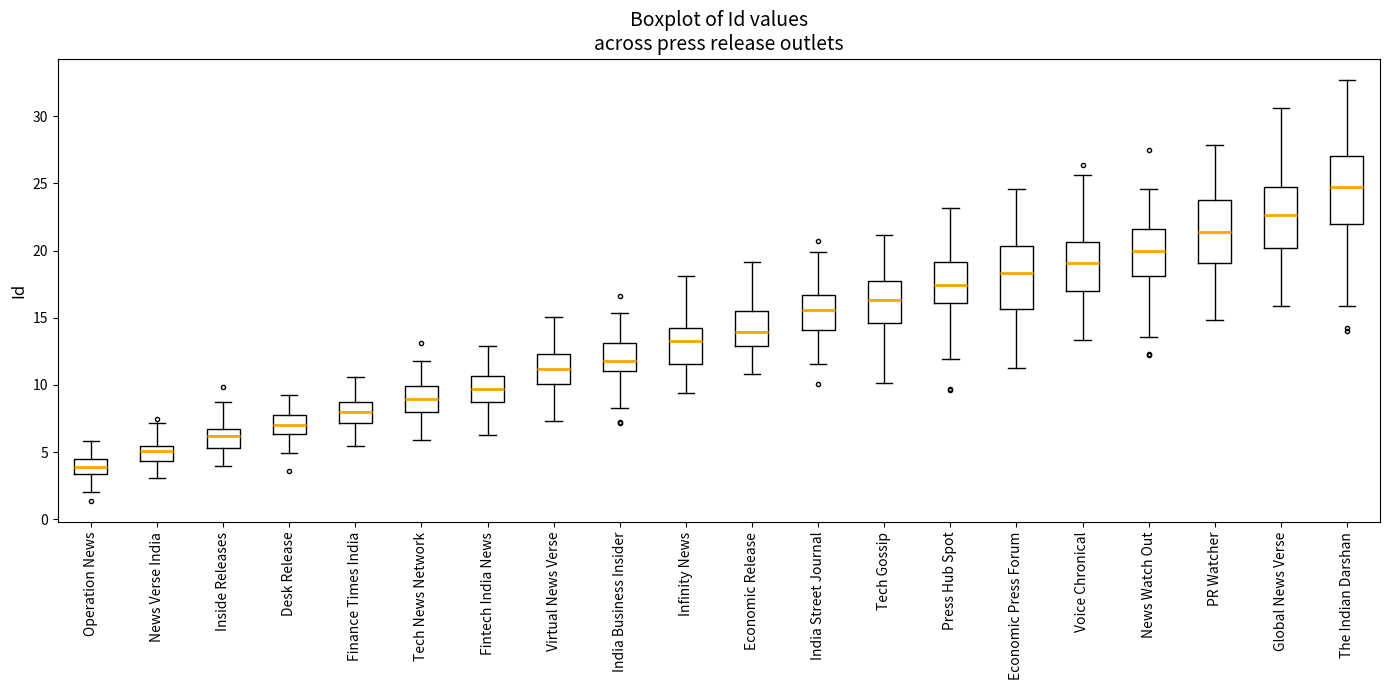

Reading left to right, read every box against the y-axis: the position of its median line, the range the box covers, and the ends of its whiskers. The values are not printed on the chart, so give them approximately, as read against the axis.

Operation News: median 4.0, box 3.5 to 4.5, whiskers 2.0 to 6.0
News Verse India: median 5.0, box 4.5 to 5.5, whiskers 3.0 to 7.0
Inside Releases: median 6.0, box 5.5 to 6.5, whiskers 4.0 to 8.5
Desk Release: median 7.0, box 6.5 to 8.0, whiskers 5.0 to 9.0
Finance Times India: median 8.0, box 7.0 to 9.0, whiskers 5.5 to 10.5
Tech News Network: median 9.0, box 8.0 to 10.0, whiskers 6.0 to 12.0
Fintech India News: median 9.5, box 8.5 to 10.5, whiskers 6.5 to 13.0
Virtual News Verse: median 11.0, box 10.0 to 12.5, whiskers 7.5 to 15.0
India Business Insider: median 12.0, box 11.0 to 13.0, whiskers 8.5 to 15.5
Infinity News: median 13.5, box 11.5 to 14.0, whiskers 9.5 to 18.0
Economic Release: median 14.0, box 13.0 to 15.5, whiskers 11.0 to 19.0
India Street Journal: median 15.5, box 14.0 to 16.5, whiskers 11.5 to 20.0
Tech Gossip: median 16.5, box 14.5 to 17.5, whiskers 10.0 to 21.0
Press Hub Spot: median 17.5, box 16.0 to 19.0, whiskers 12.0 to 23.0
Economic Press Forum: median 18.5, box 15.5 to 20.5, whiskers 11.5 to 24.5
Voice Chronical: median 19.0, box 17.0 to 20.5, whiskers 13.5 to 25.5
News Watch Out: median 20.0, box 18.0 to 21.5, whiskers 13.5 to 24.5
PR Watcher: median 21.5, box 19.0 to 24.0, whiskers 15.0 to 28.0
Global News Verse: median 22.5, box 20.0 to 24.5, whiskers 16.0 to 30.5
The Indian Darshan: median 24.5, box 22.0 to 27.0, whiskers 16.0 to 32.5